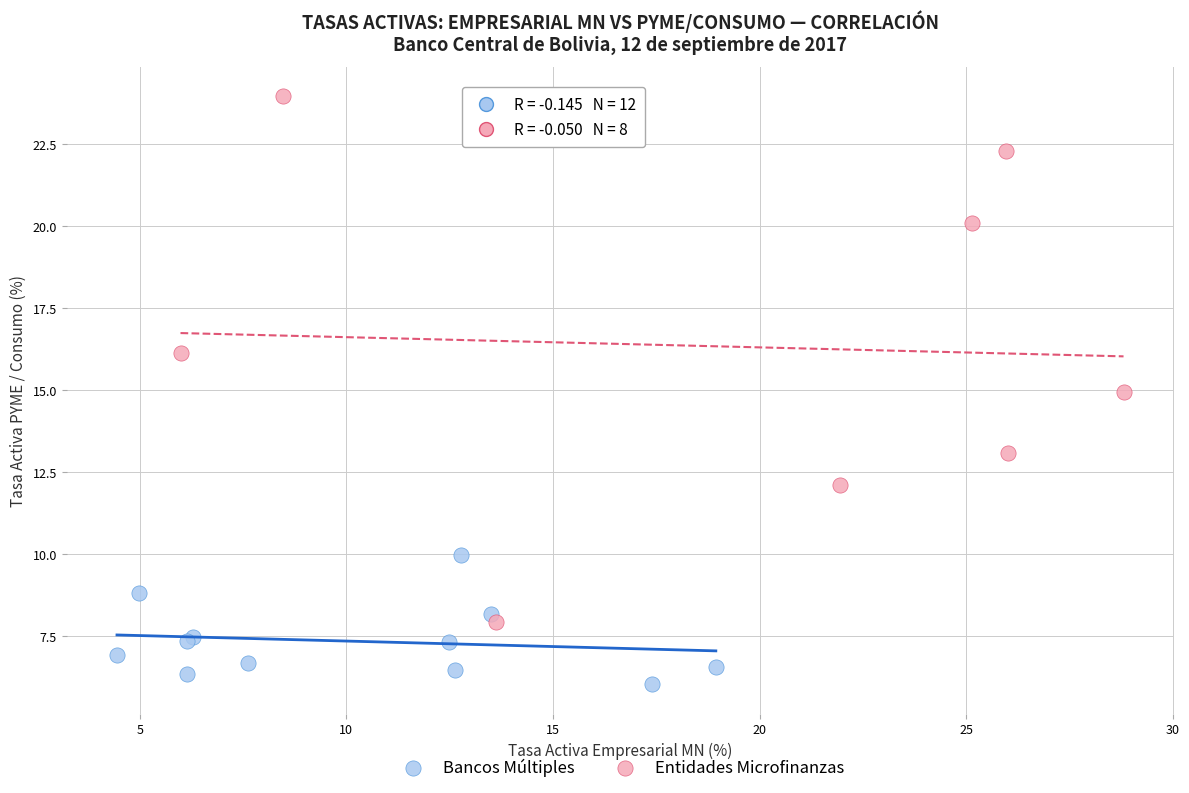

Which series contains the lowest Y value?

Bancos Múltiples